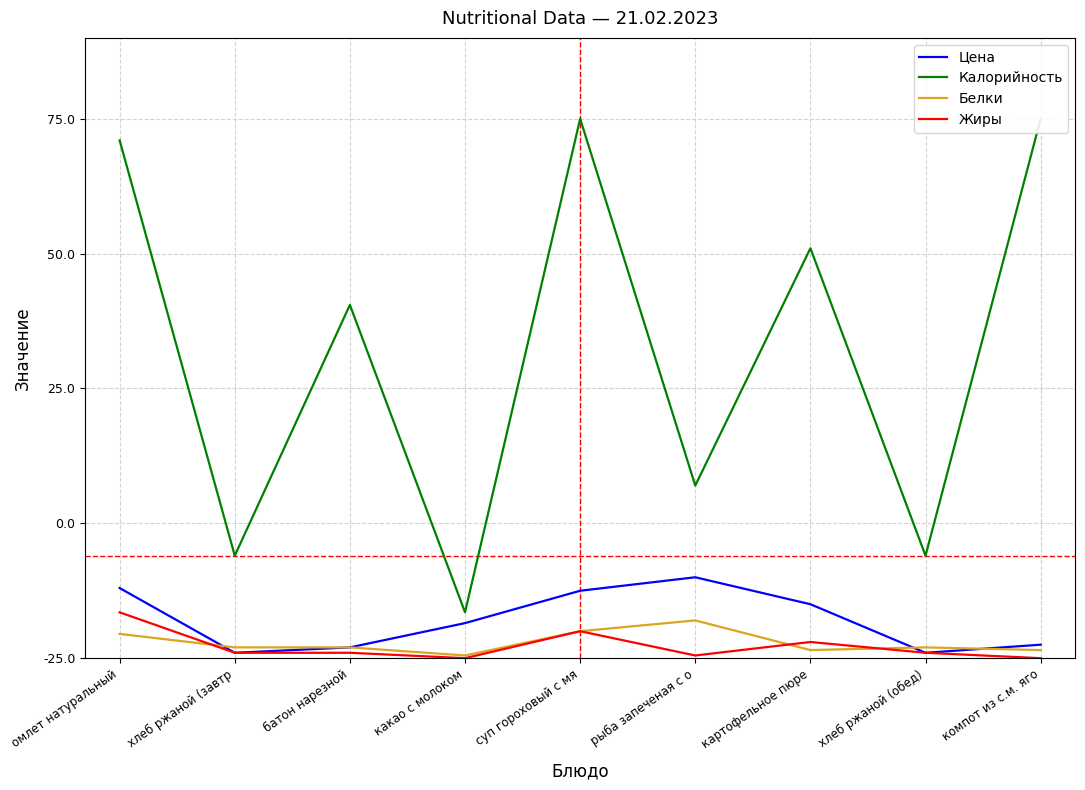

True or false: Калорийность and Жиры cross at least once.

False